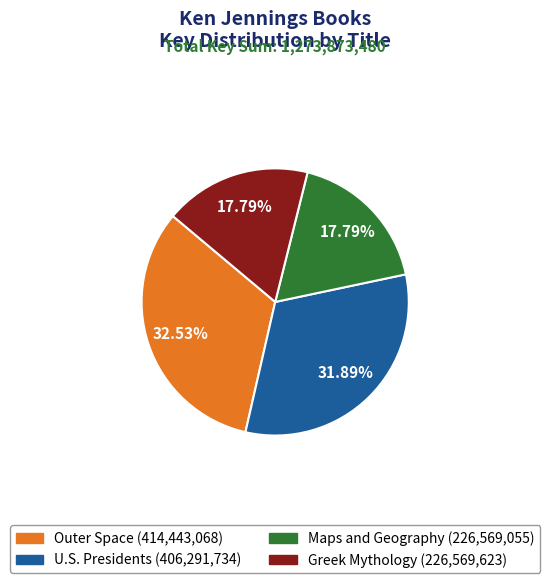

What percentage is the Greek Mythology slice, to the nearest percent?

18%